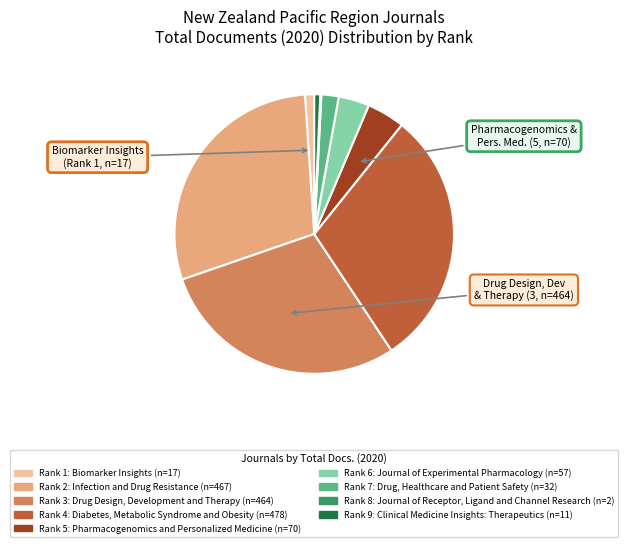

Is there a majority slice in this chart?

No